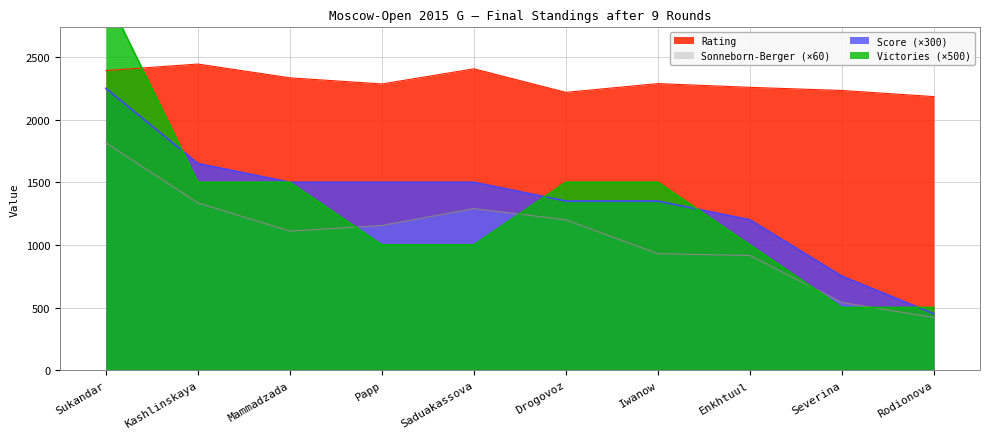

List the labels in order of Rating value, largest first.

Kashlinskaya, Saduakassova, Sukandar, Mammadzada, Iwanow, Papp, Enkhtuul, Severina, Drogovoz, Rodionova